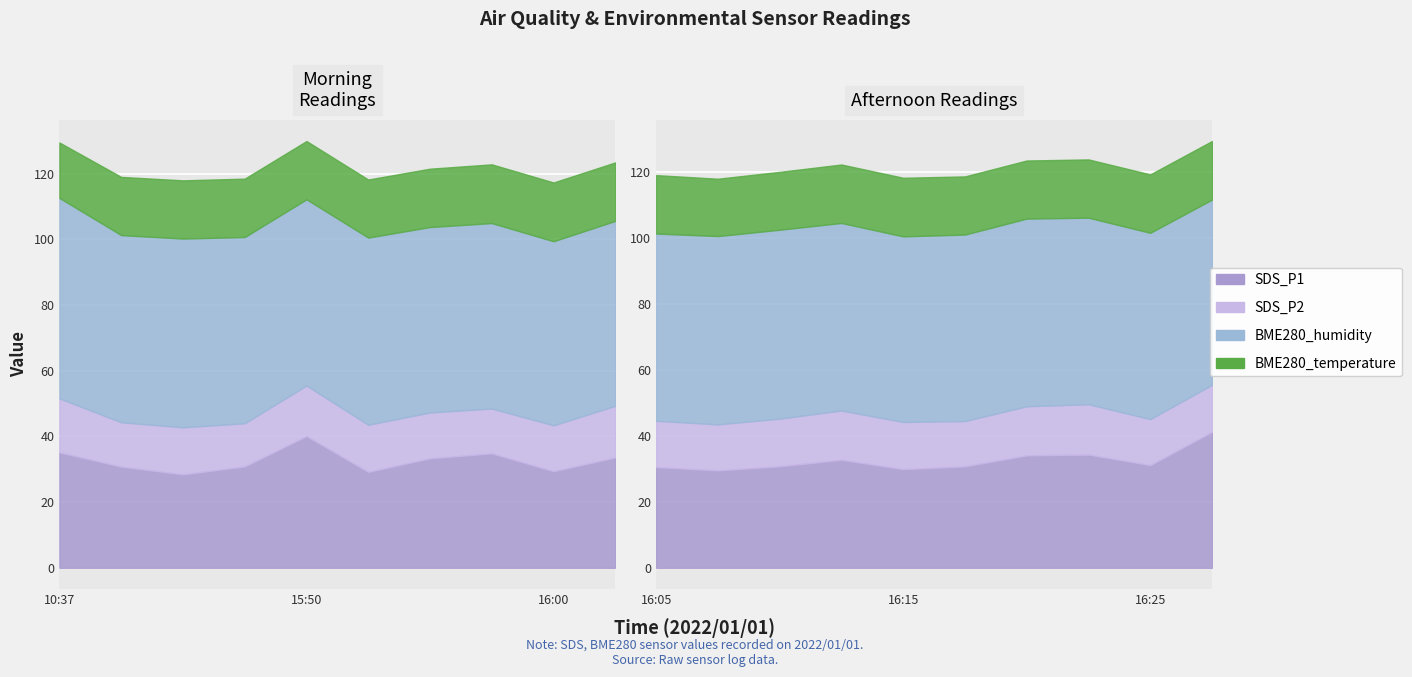

True or false: SDS_P2 has more than 2 points higher than both neighbors.

True